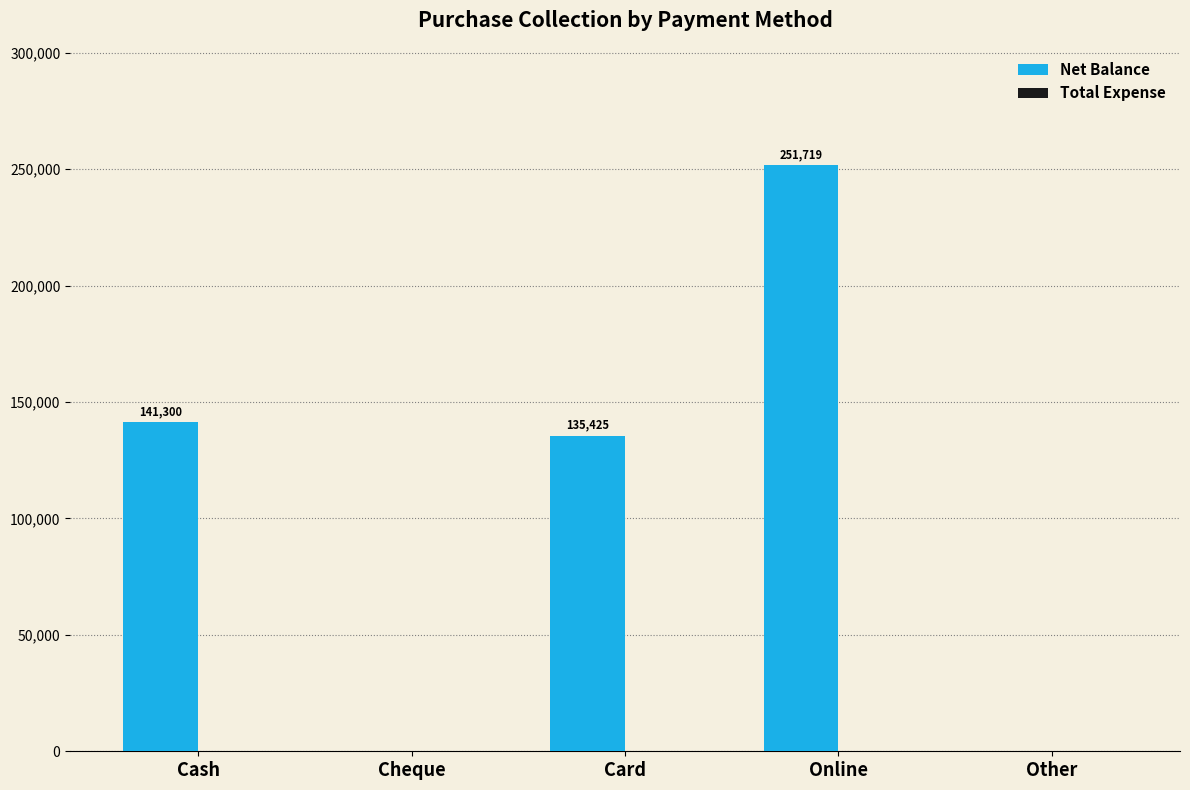

At which label does the data first exceed 135425?

Cash